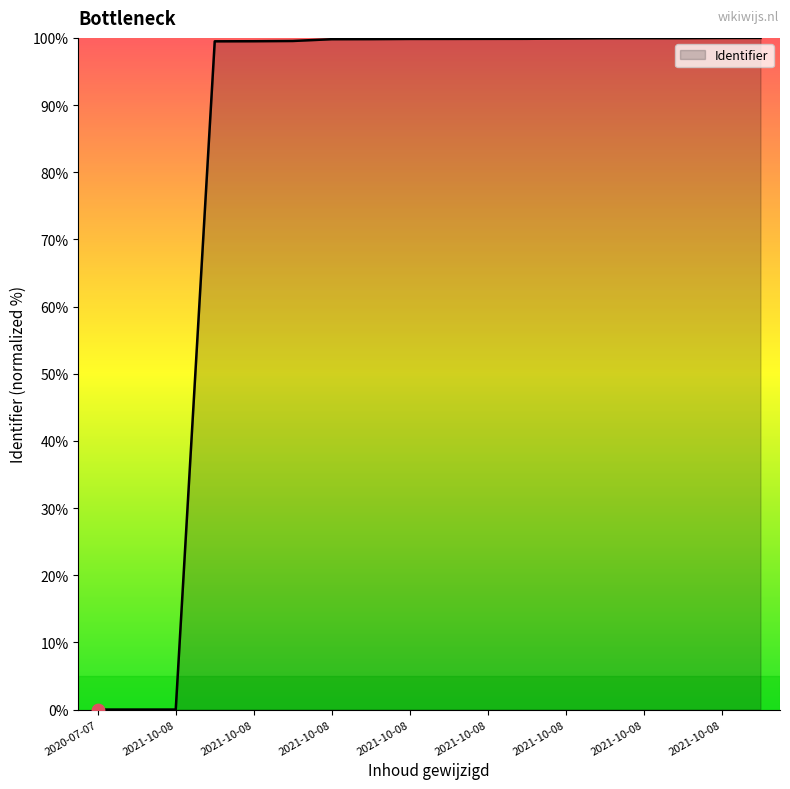

What is the maximum value shown in the chart?

100.0